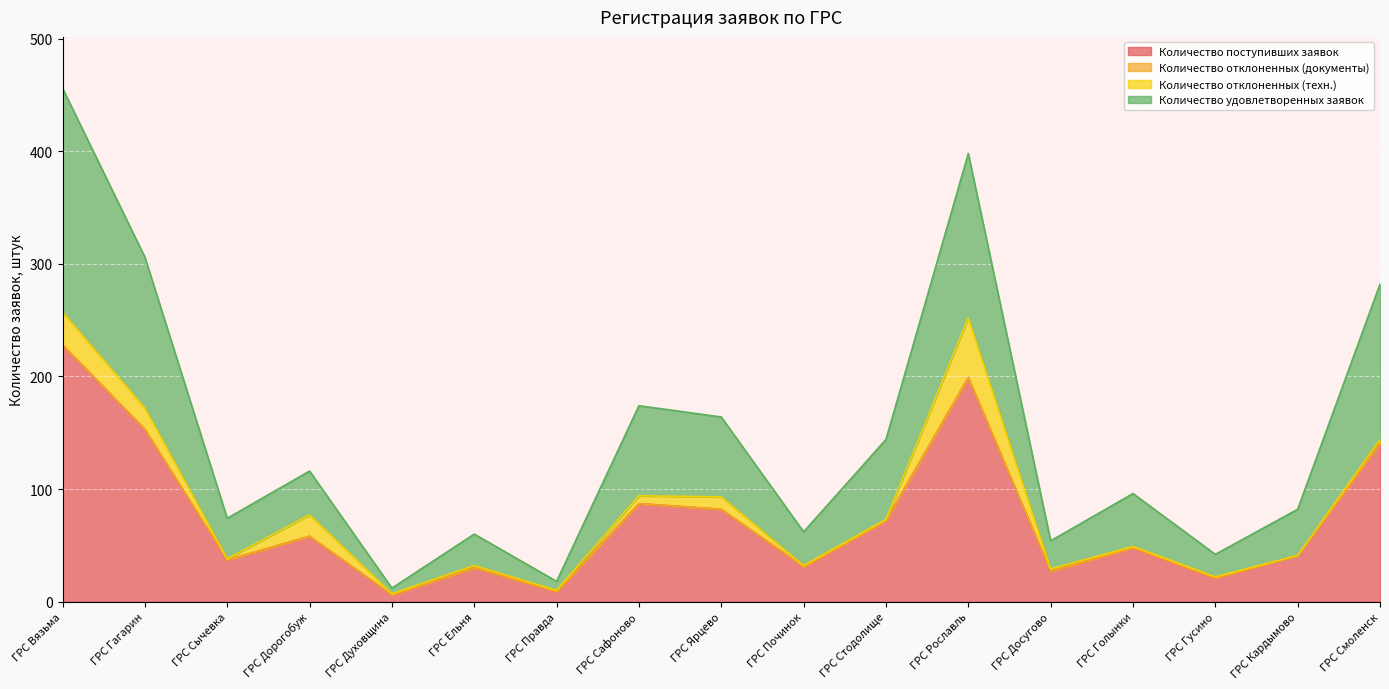

What position from the left is ГРС Ельня?

6